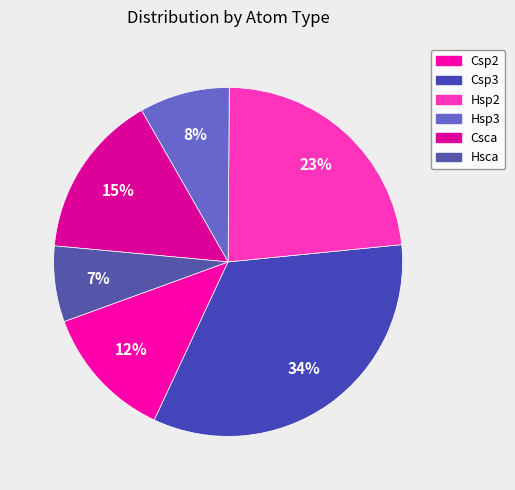

Does Hsca represent more than half of the total?

No